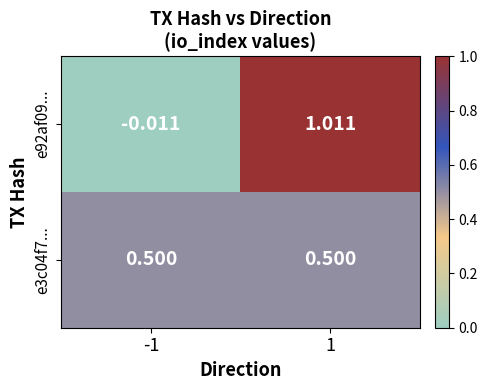

Which label corresponds to the smallest value in the chart?

-1